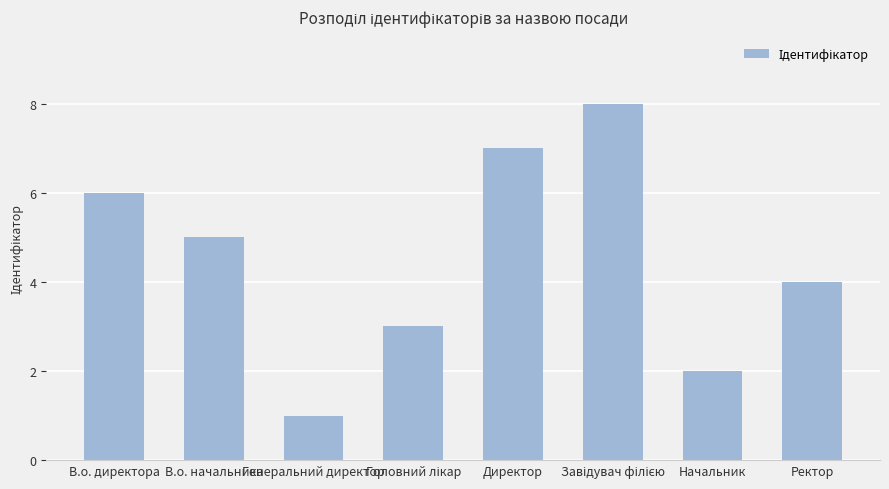

What is the label of the 4th bar from the right?

Директор